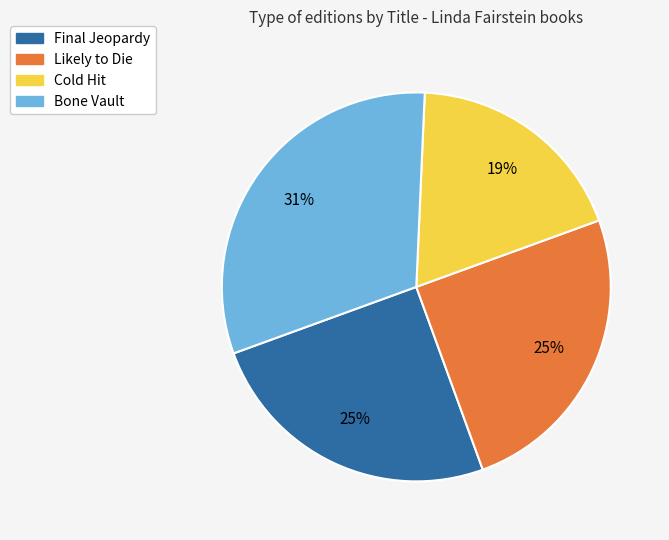

Approximately how many times larger is the value at Likely to Die compared to Bone Vault?

0.8